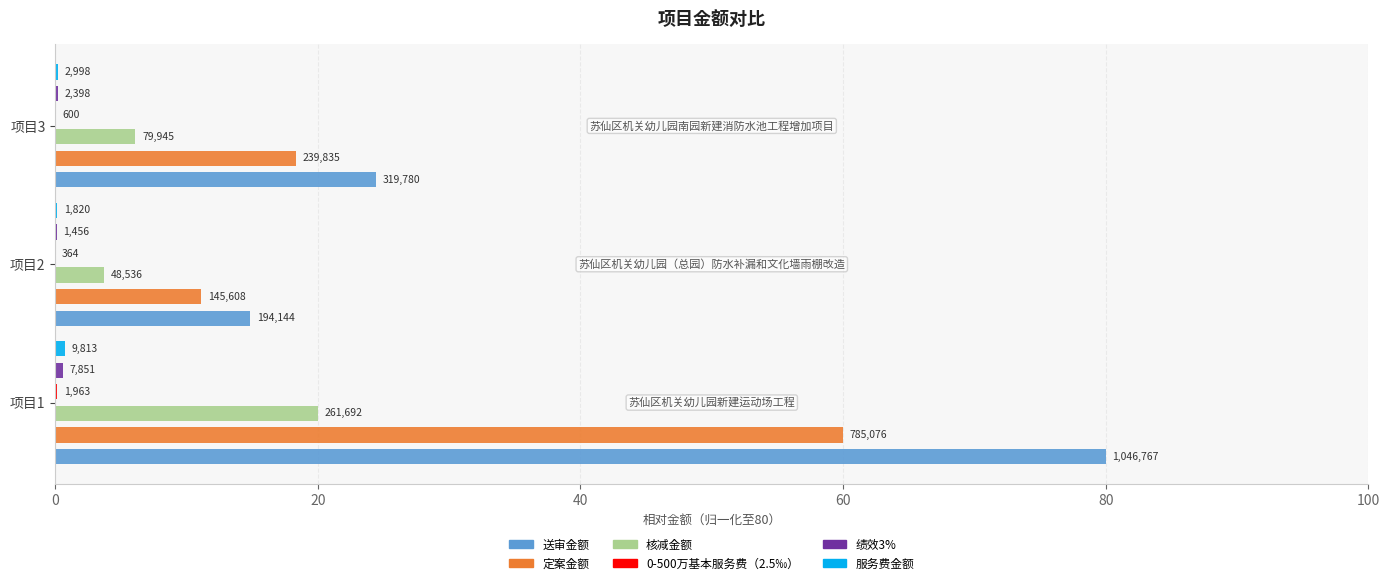

Reading right to left, transcribe all the data shown in this chart.

送审金额: 24.4	14.8	80.0
定案金额: 18.3	11.1	60.0
核减金额: 6.1	3.7	20.0
0-500万基本服务费（2.5‰）: 0.0	0.0	0.2
绩效3%: 0.2	0.1	0.6
服务费金额: 0.2	0.1	0.8